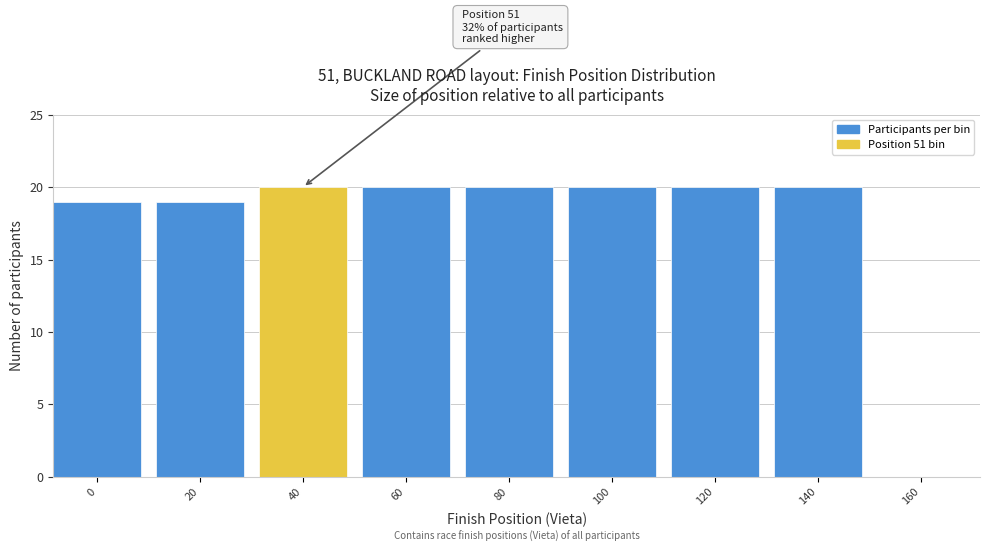

Reading right to left, what are all the values shown in this chart?

160=0	140=20	120=20	100=20	80=20	60=20	40=20	20=19	0=19